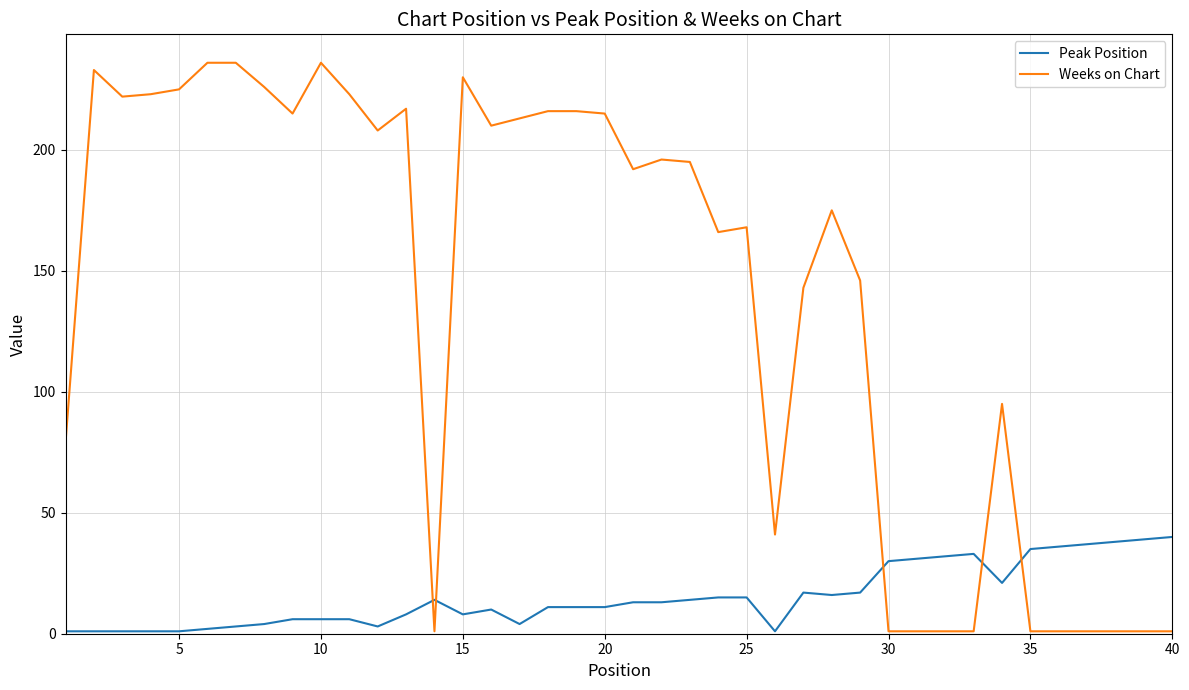

What are all the series names shown in the legend?

Peak Position, Weeks on Chart